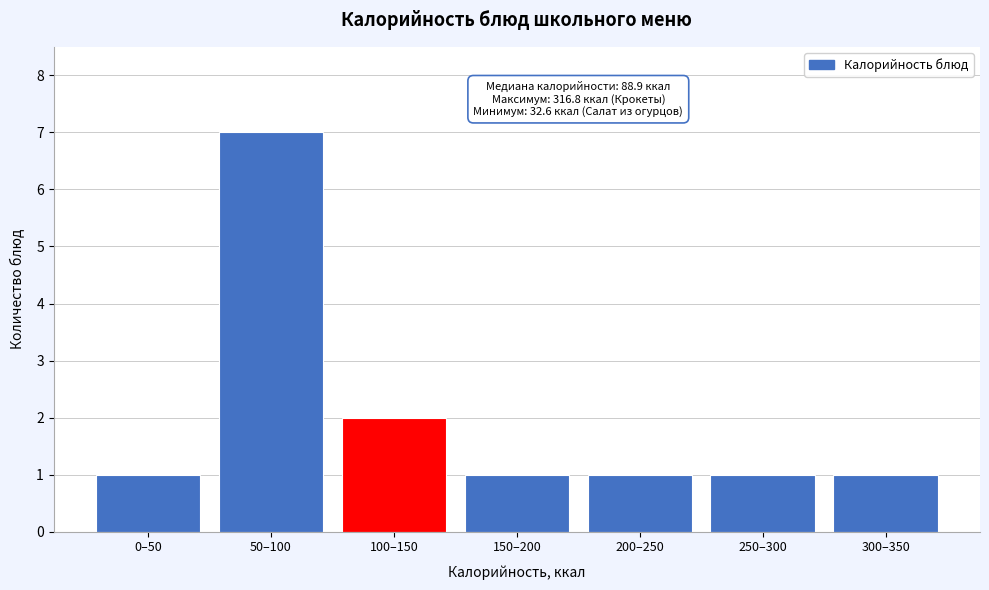

Reading left to right, transcribe all the data shown in this chart.

0–50=1	50–100=7	100–150=2	150–200=1	200–250=1	250–300=1	300–350=1